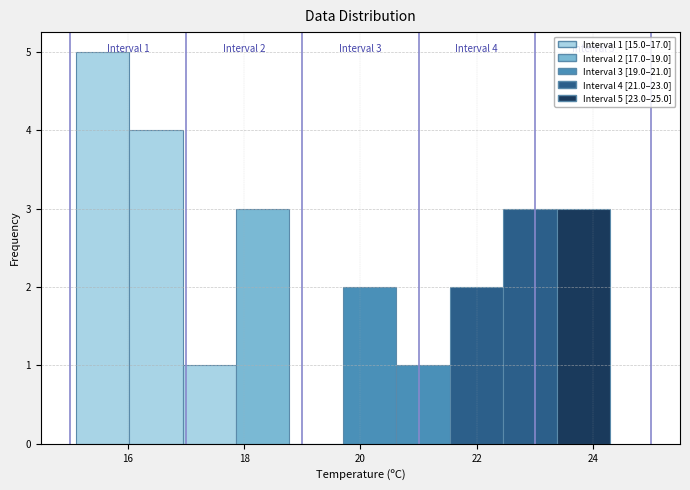

Which range on the x-axis has the tallest bar?

15.10 to 16.02